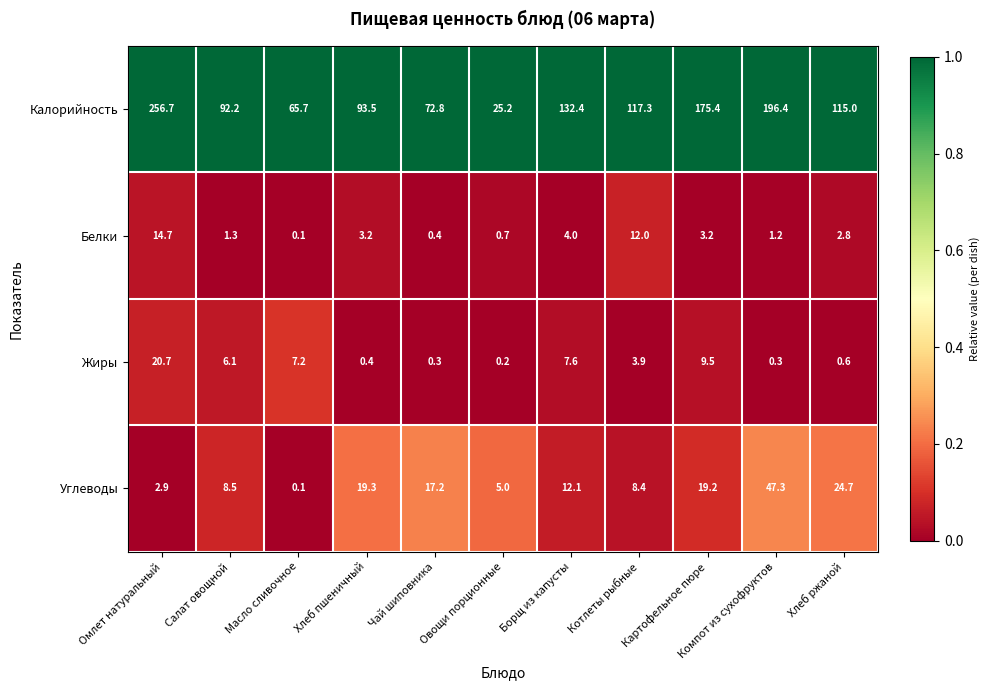

Count the number of data series in this chart.

4